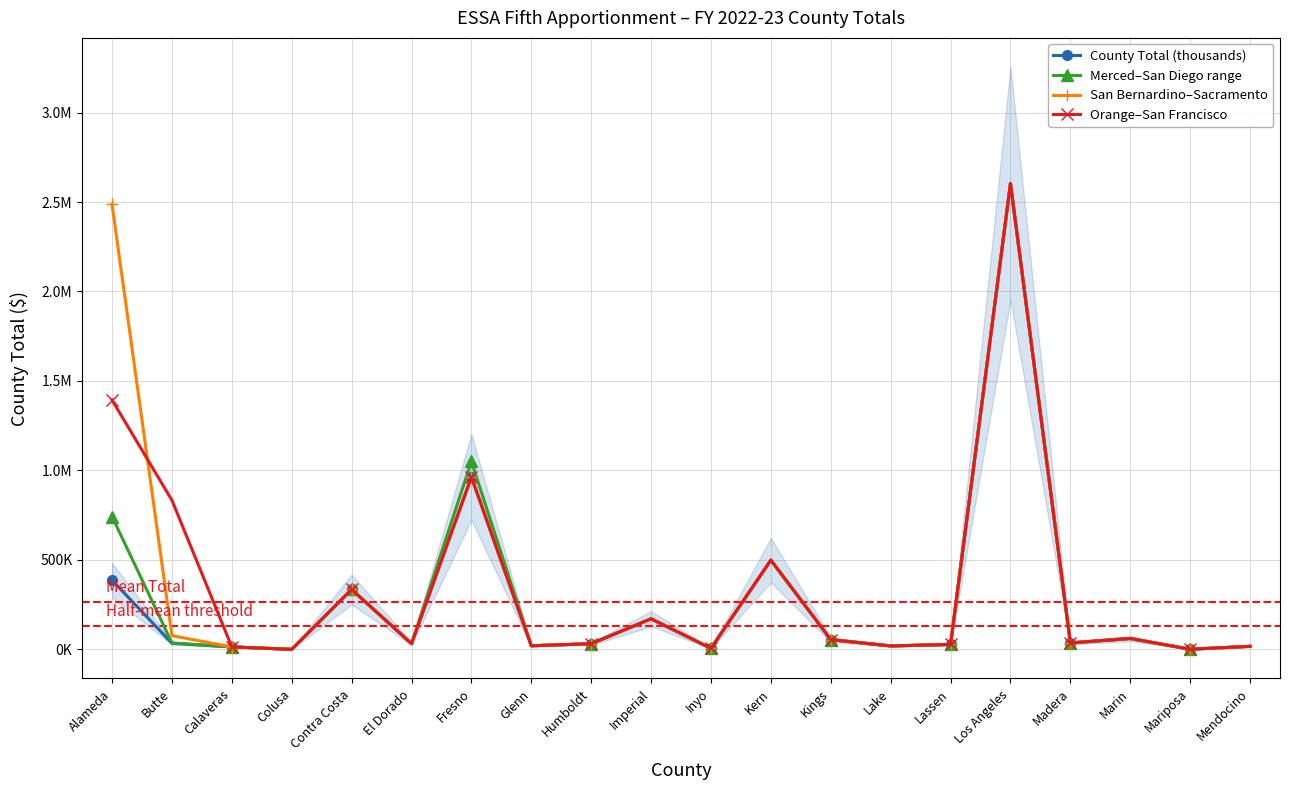

True or false: San Bernardino–Sacramento and County Total (thousands) cross at least once.

False